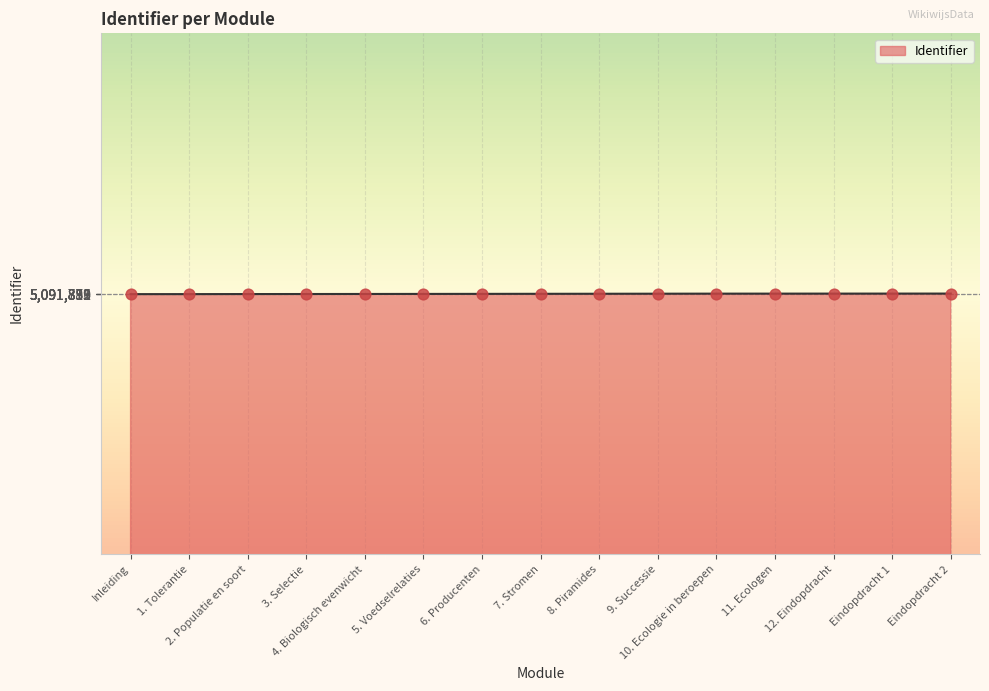

What is the change in value from 3. Selectie to Eindopdracht 2?

+81